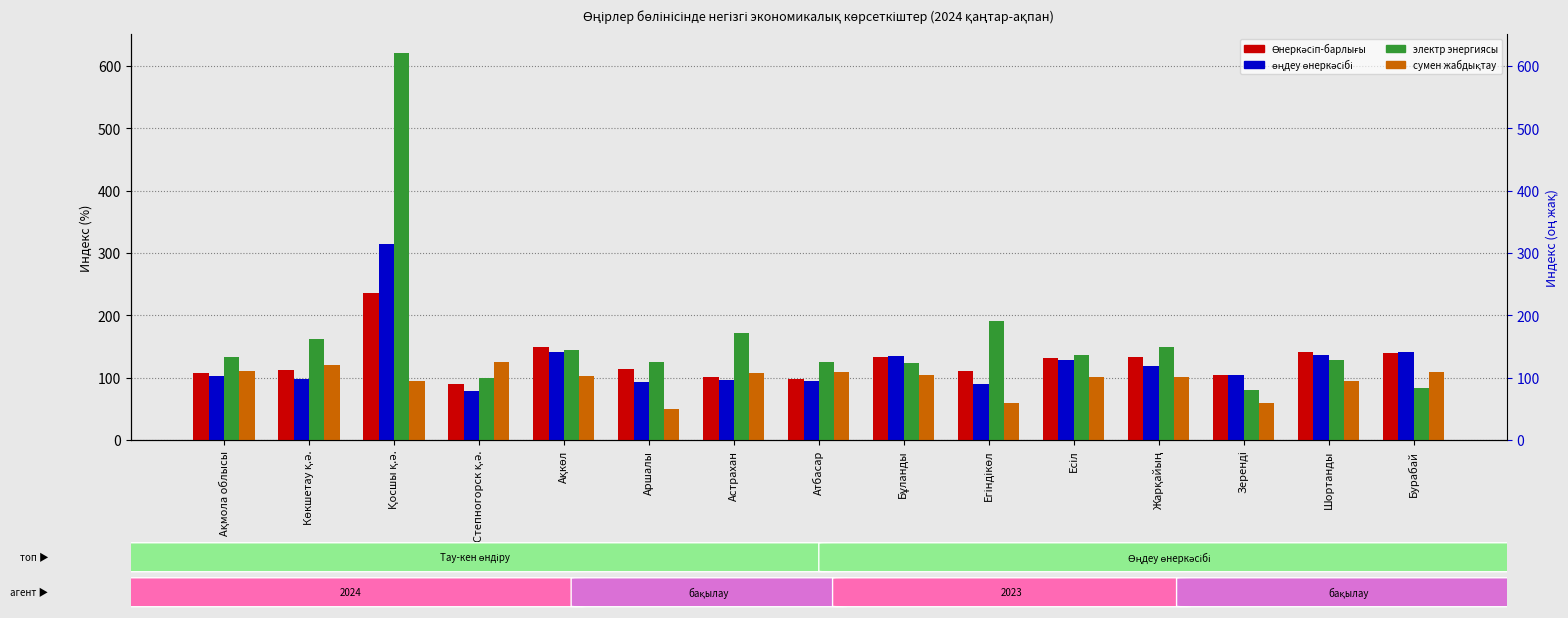

What is the difference between the maximum and second lowest values in the сумен жабдықтау series?

66.9